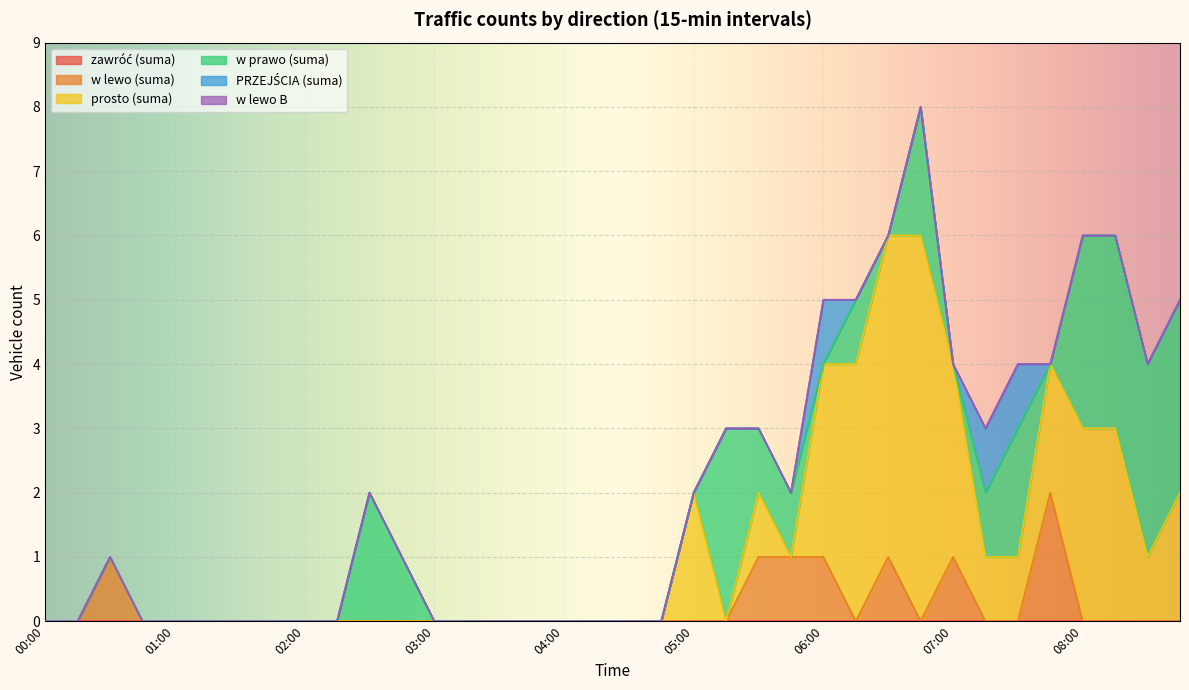

Reading left to right, transcribe all the data shown in this chart.

zawróć (suma): 00:00=0	00:15=0	00:30=0	00:45=0	01:00=0	01:15=0	01:30=0	01:45=0	02:00=0	02:15=0	02:30=0	02:45=0	03:00=0	03:15=0	03:30=0	03:45=0	04:00=0	04:15=0	04:30=0	04:45=0	05:00=0	05:15=0	05:30=0	05:45=0	06:00=0	06:15=0	06:30=0	06:45=0	07:00=0	07:15=0	07:30=0	07:45=0	08:00=0	08:15=0	08:30=0	08:45=0
w lewo (suma): 00:00=0	00:15=0	00:30=1	00:45=0	01:00=0	01:15=0	01:30=0	01:45=0	02:00=0	02:15=0	02:30=0	02:45=0	03:00=0	03:15=0	03:30=0	03:45=0	04:00=0	04:15=0	04:30=0	04:45=0	05:00=0	05:15=0	05:30=1	05:45=1	06:00=1	06:15=0	06:30=1	06:45=0	07:00=1	07:15=0	07:30=0	07:45=2	08:00=0	08:15=0	08:30=0	08:45=0
prosto (suma): 00:00=0	00:15=0	00:30=0	00:45=0	01:00=0	01:15=0	01:30=0	01:45=0	02:00=0	02:15=0	02:30=0	02:45=0	03:00=0	03:15=0	03:30=0	03:45=0	04:00=0	04:15=0	04:30=0	04:45=0	05:00=2	05:15=0	05:30=1	05:45=0	06:00=3	06:15=4	06:30=5	06:45=6	07:00=3	07:15=1	07:30=1	07:45=2	08:00=3	08:15=3	08:30=1	08:45=2
w prawo (suma): 00:00=0	00:15=0	00:30=0	00:45=0	01:00=0	01:15=0	01:30=0	01:45=0	02:00=0	02:15=0	02:30=2	02:45=1	03:00=0	03:15=0	03:30=0	03:45=0	04:00=0	04:15=0	04:30=0	04:45=0	05:00=0	05:15=3	05:30=1	05:45=1	06:00=0	06:15=1	06:30=0	06:45=2	07:00=0	07:15=1	07:30=2	07:45=0	08:00=3	08:15=3	08:30=3	08:45=3
PRZEJŚCIA (suma): 00:00=0	00:15=0	00:30=0	00:45=0	01:00=0	01:15=0	01:30=0	01:45=0	02:00=0	02:15=0	02:30=0	02:45=0	03:00=0	03:15=0	03:30=0	03:45=0	04:00=0	04:15=0	04:30=0	04:45=0	05:00=0	05:15=0	05:30=0	05:45=0	06:00=1	06:15=0	06:30=0	06:45=0	07:00=0	07:15=1	07:30=1	07:45=0	08:00=0	08:15=0	08:30=0	08:45=0
w lewo B: 00:00=0	00:15=0	00:30=0	00:45=0	01:00=0	01:15=0	01:30=0	01:45=0	02:00=0	02:15=0	02:30=0	02:45=0	03:00=0	03:15=0	03:30=0	03:45=0	04:00=0	04:15=0	04:30=0	04:45=0	05:00=0	05:15=0	05:30=0	05:45=0	06:00=0	06:15=0	06:30=0	06:45=0	07:00=0	07:15=0	07:30=0	07:45=0	08:00=0	08:15=0	08:30=0	08:45=0